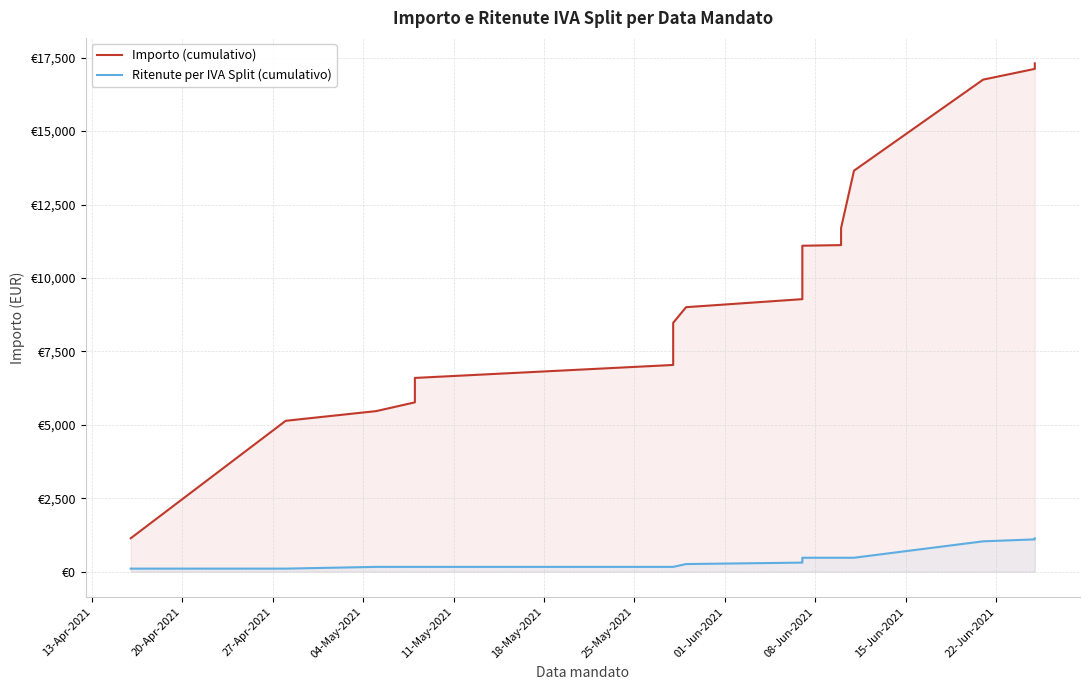

True or false: Importo (cumulativo) has more than 0 interior local peaks.

False